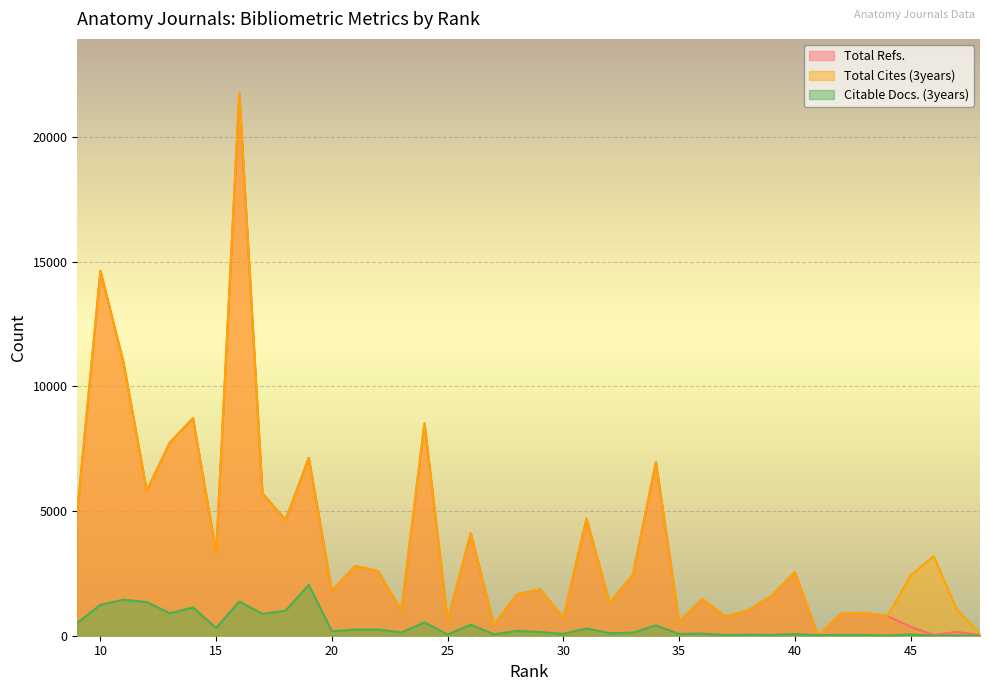

True or false: Citable Docs. (3years) has more than 0 interior local peaks.

True